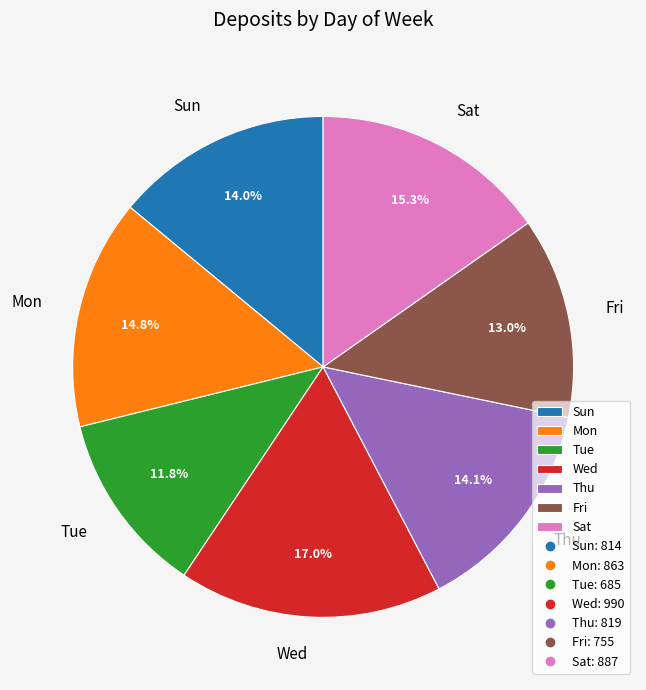

Does Sat account for over 50% of the chart?

No